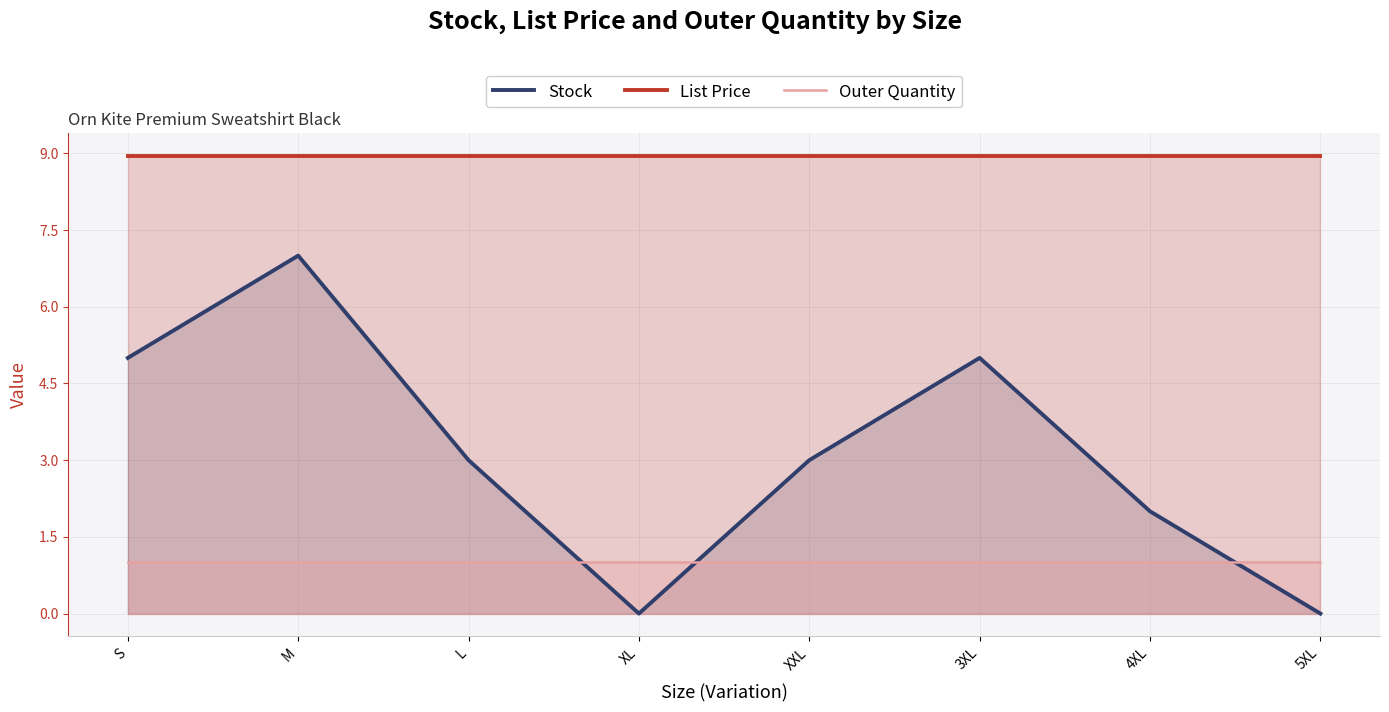

What is the greatest value displayed?

8.9